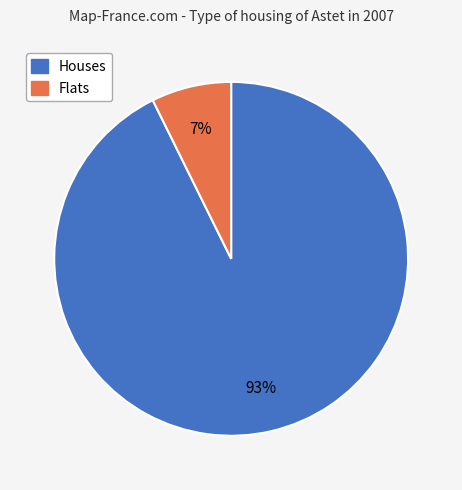

Is there a majority slice in this chart?

Yes